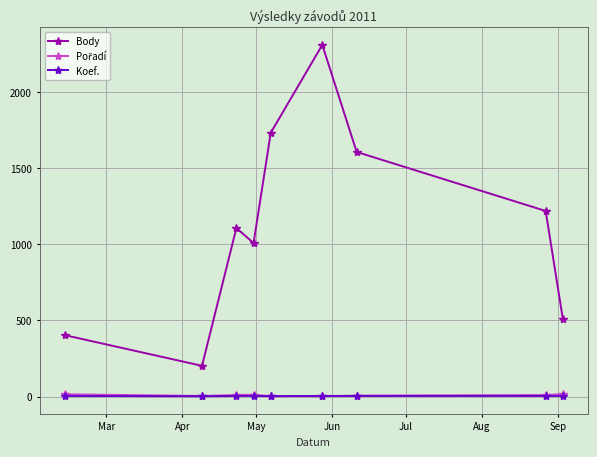

Which series has the largest range (max minus min)?

Body